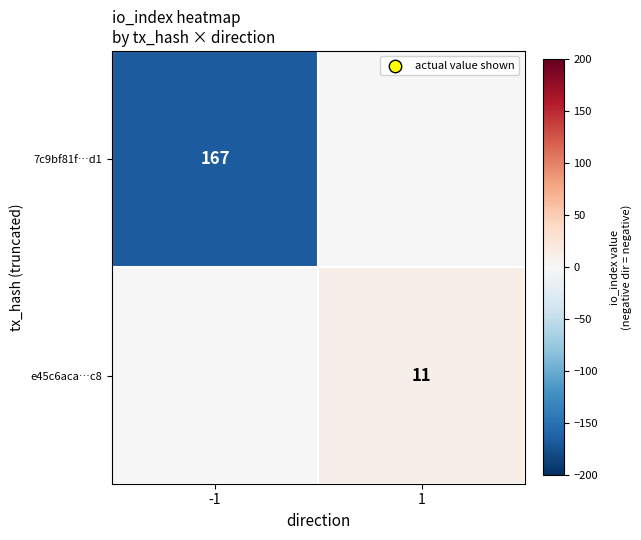

Is the value of 7c9bf81f…d1 at -1 greater than the value of e45c6aca…c8 at 1?

Yes